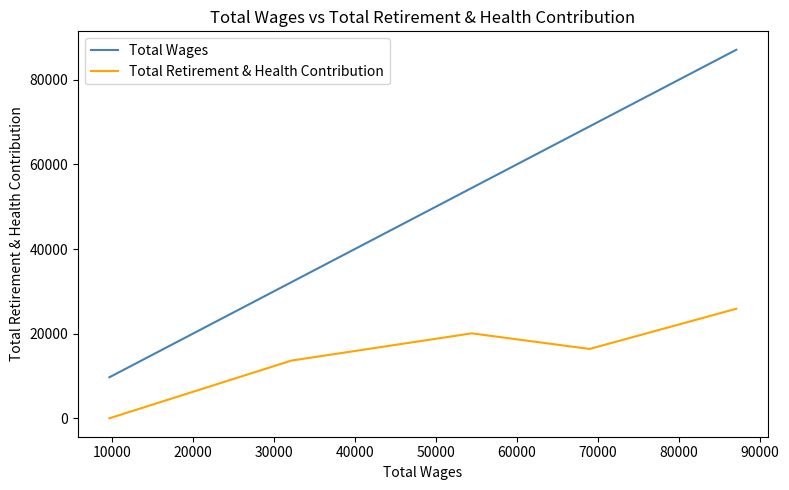

At which category does Total Retirement & Health Contribution reach its first local valley?

10000